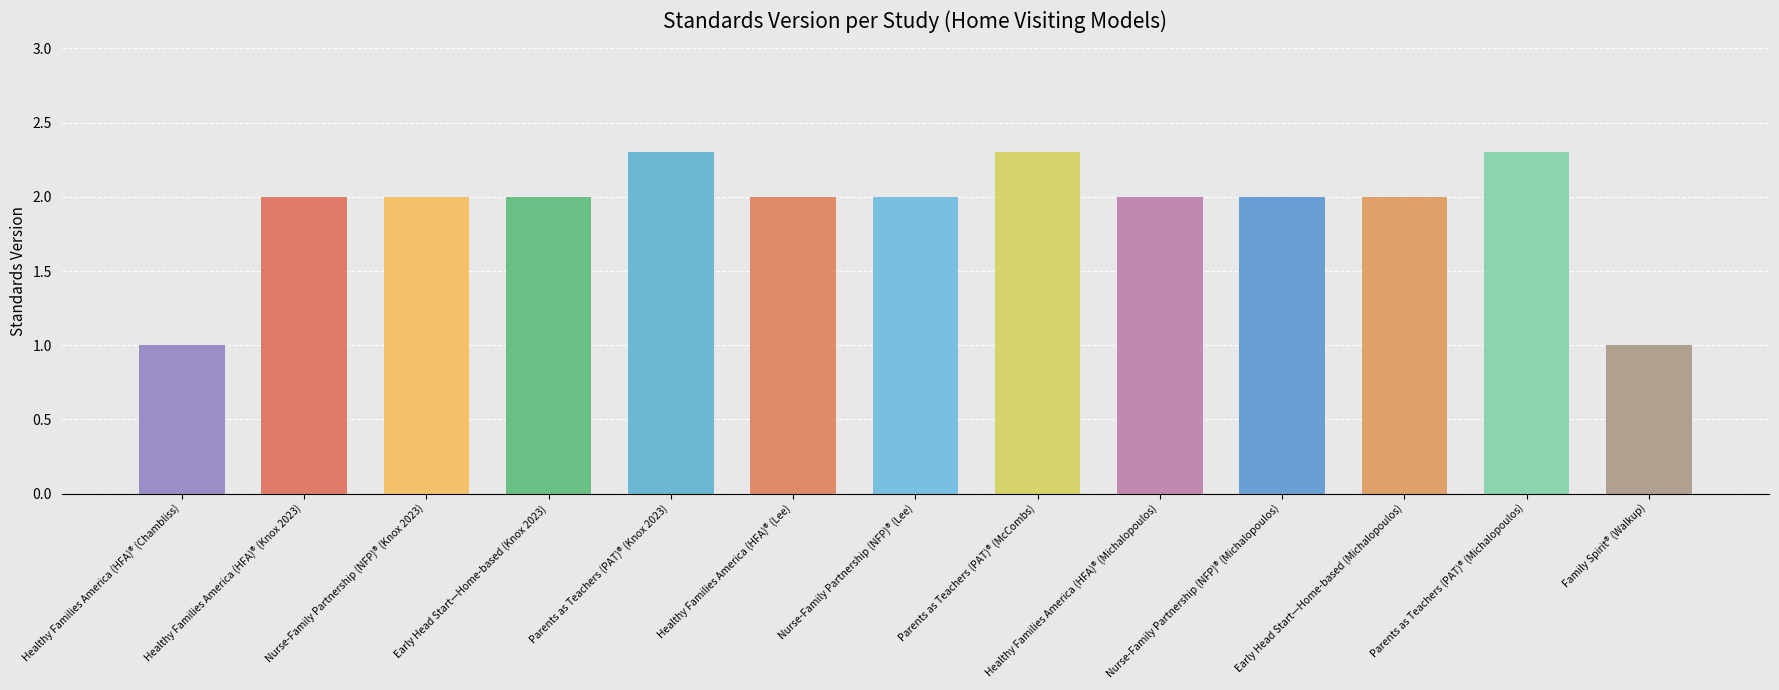

What is the change in value from Parents as Teachers (PAT)® (McCombs) to Family Spirit® (Walkup)?

-1.3